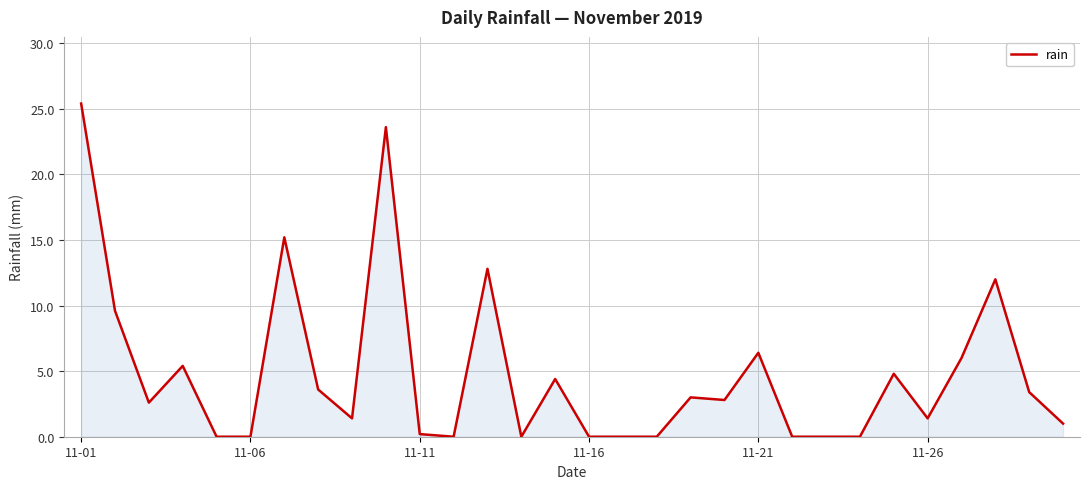

What is the maximum value shown in the chart?

25.4